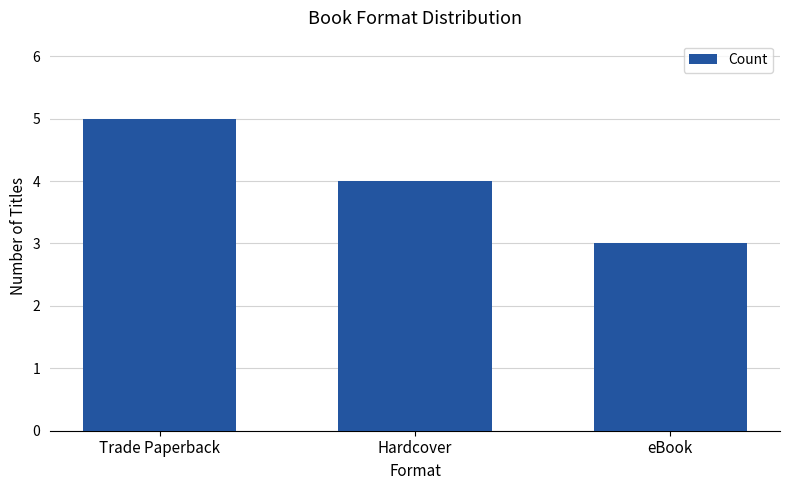

Rank the categories by value from highest to lowest.

Trade Paperback, Hardcover, eBook